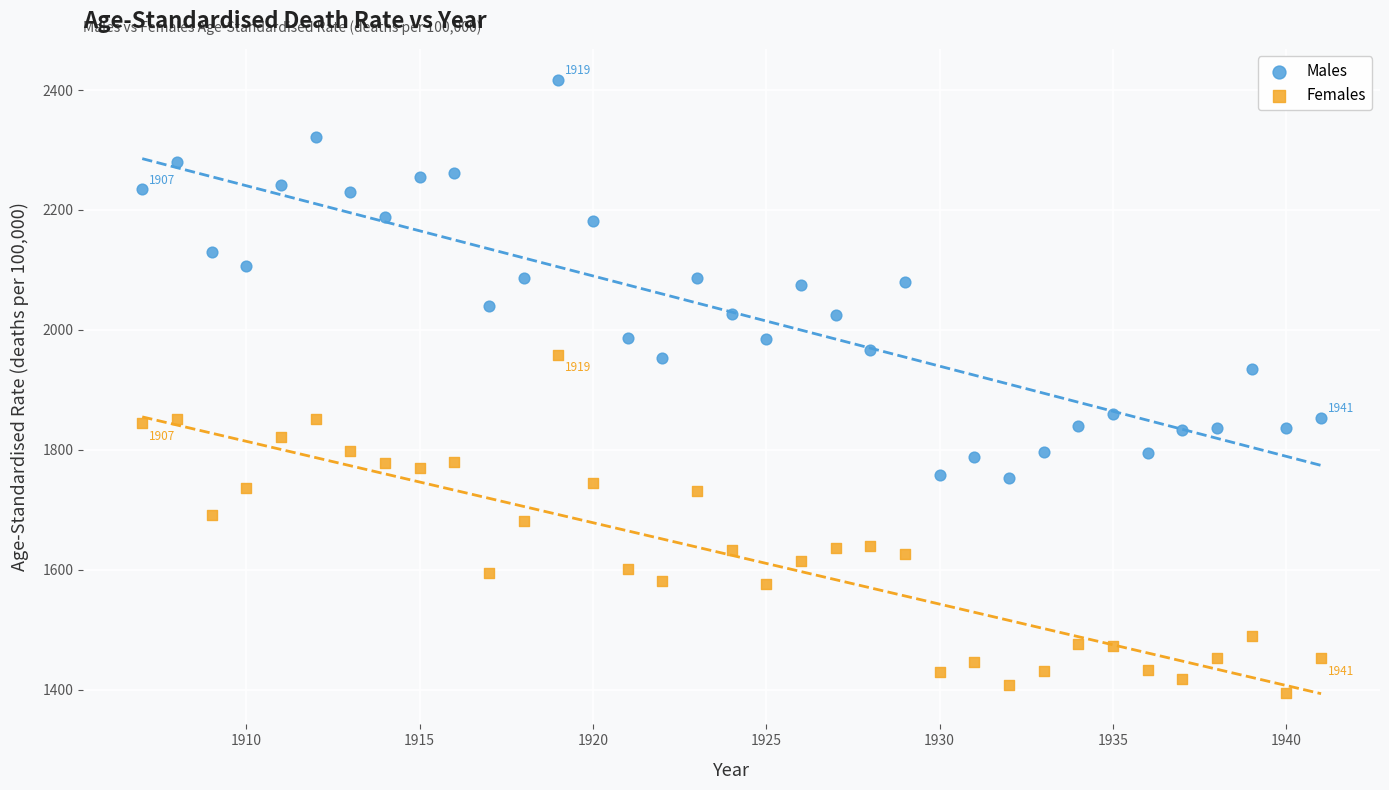

Which series contains the highest Y value?

Males